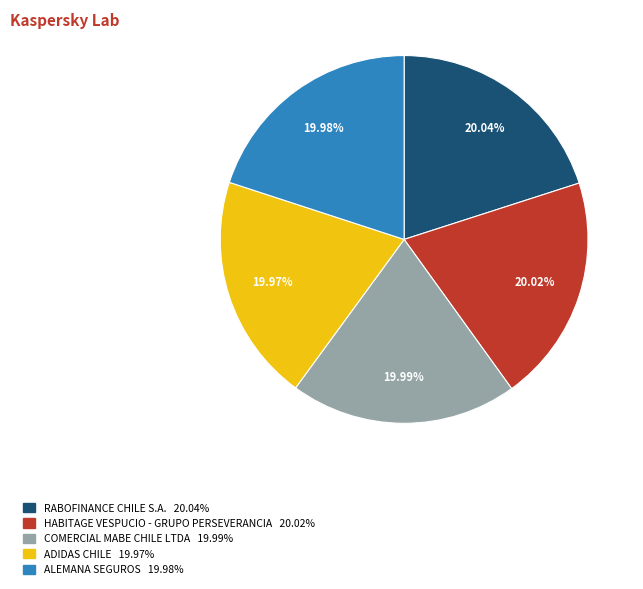

How many segments does this pie chart have?

5